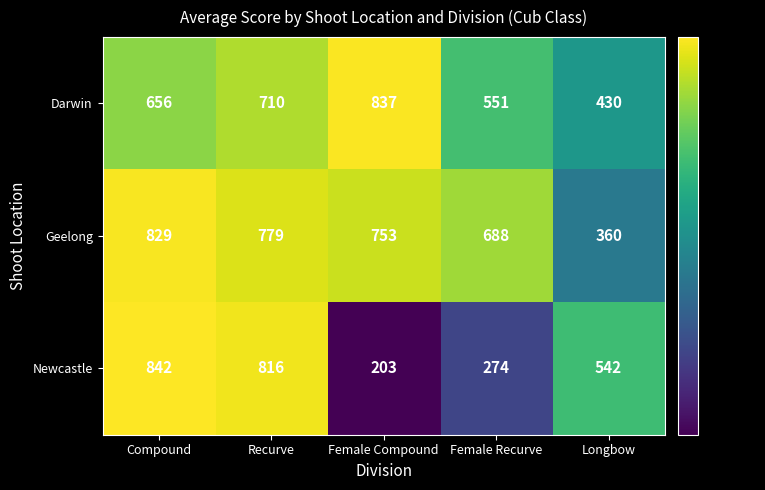

How many values in the Darwin series are below 656?

2